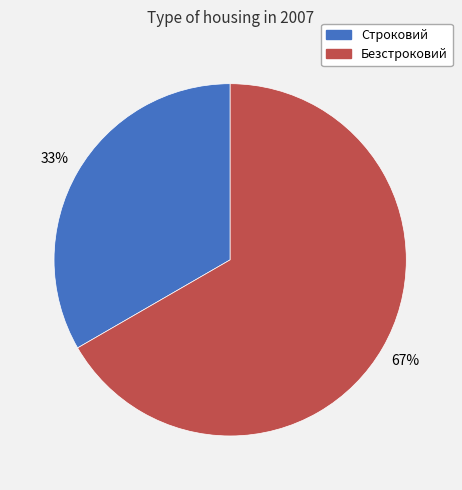

Is the sum of Безстроковий and Строковий greater than half?

Yes